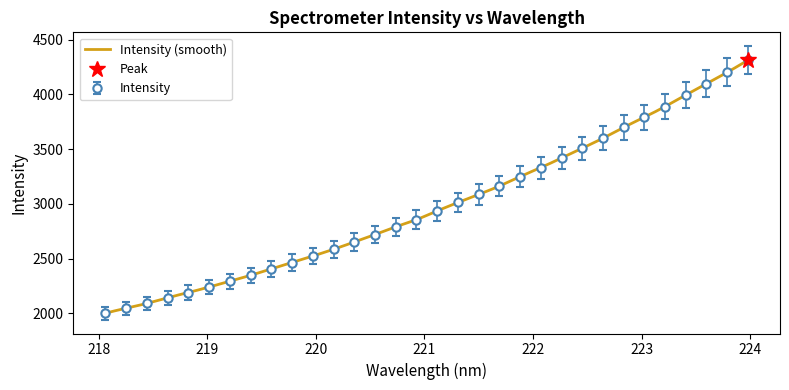

What is the difference between the maximum and minimum values?

2313.1